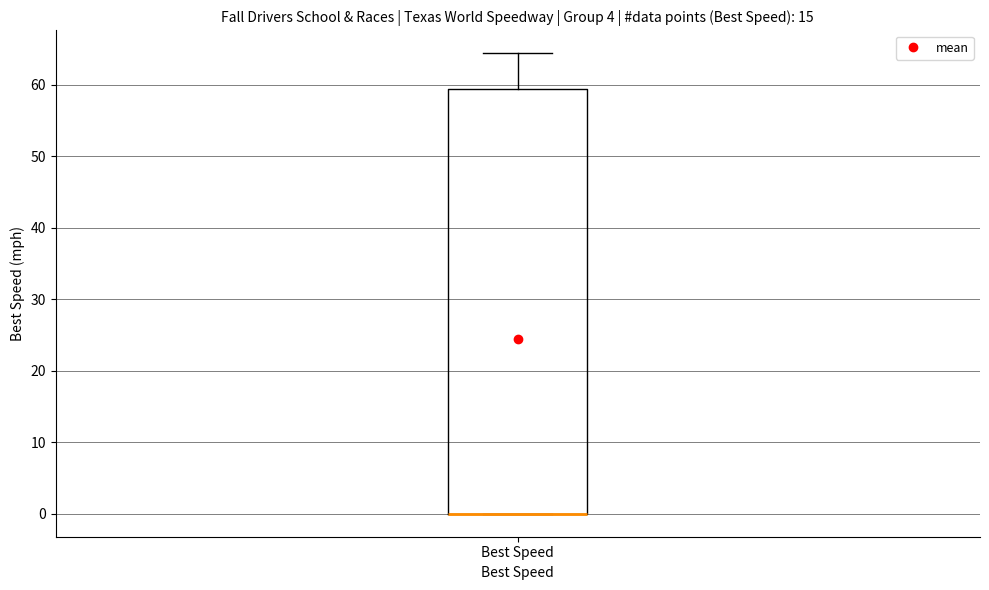

Transcribe this box plot: give where the median line is, the range the box spans, and where the two whiskers end, as read against the y-axis. The values are not printed on the chart, so give them approximately, as read against the axis.

median 0 (drawn on the box's lower edge), box 0 to 59, whiskers 0 to 64